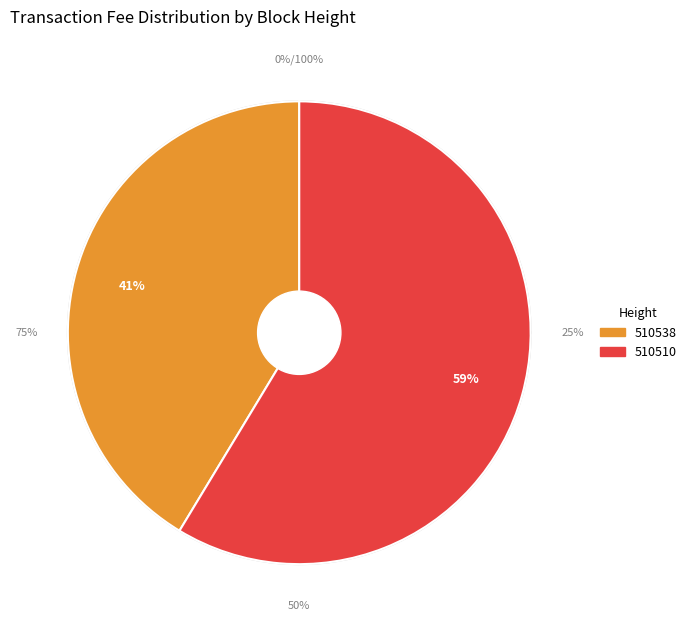

Rank the categories by value from lowest to highest.

510538, 510510